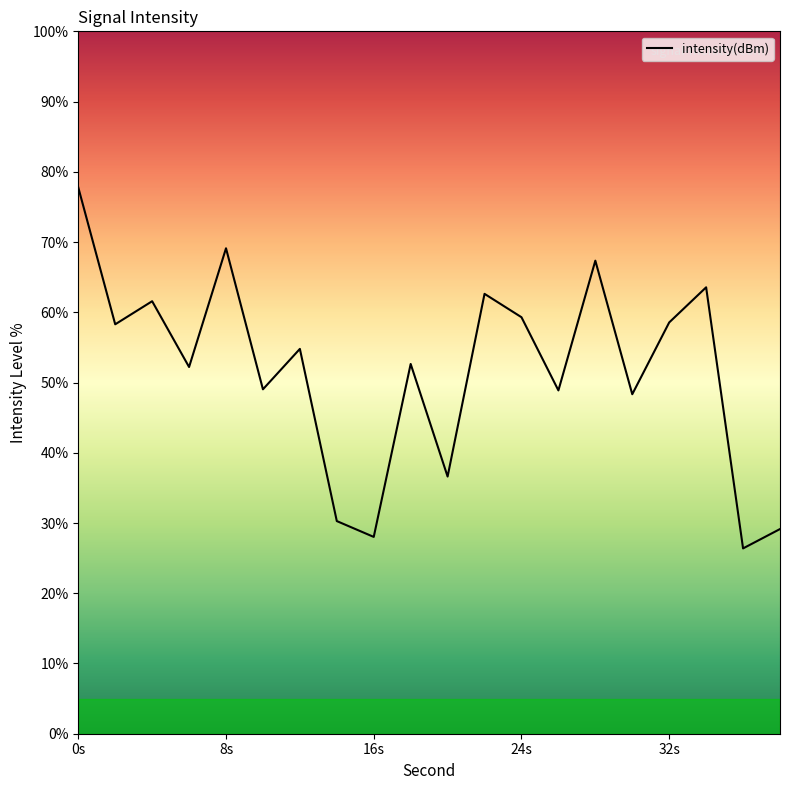

Which label corresponds to the smallest value in the chart?

36